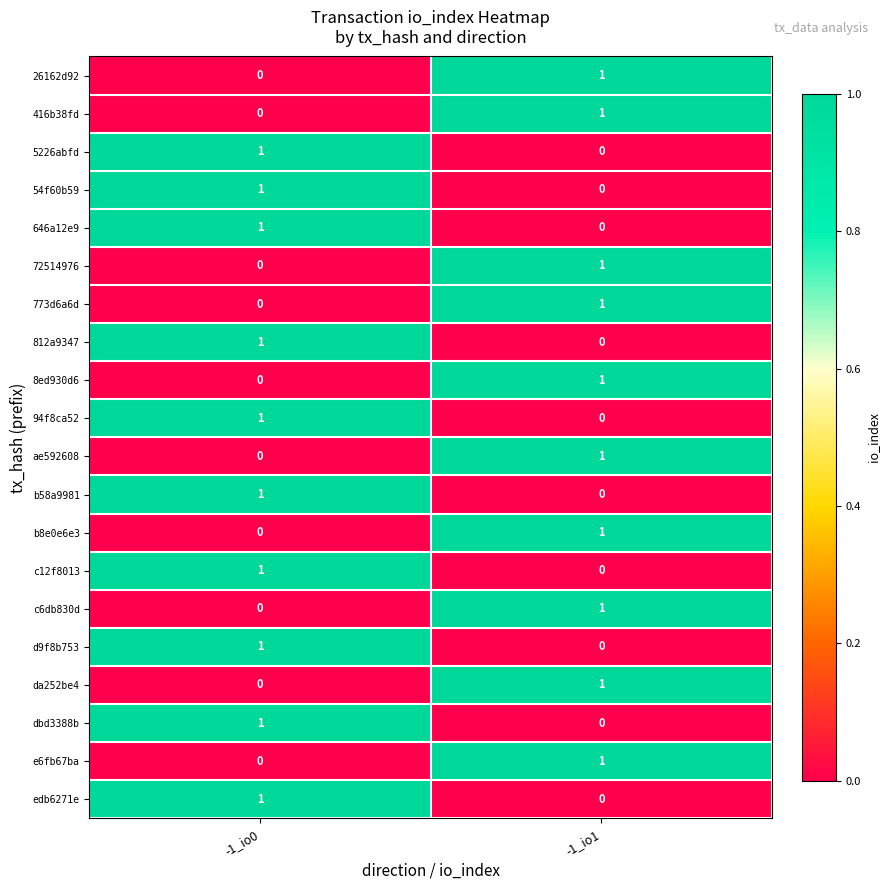

Rank the categories by dbd3388b value from highest to lowest.

-1_io0, -1_io1